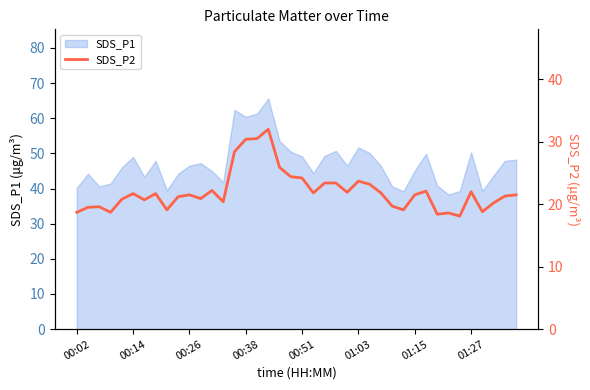

How many points are lower than both their immediate neighbors (excluding endpoints)?

11